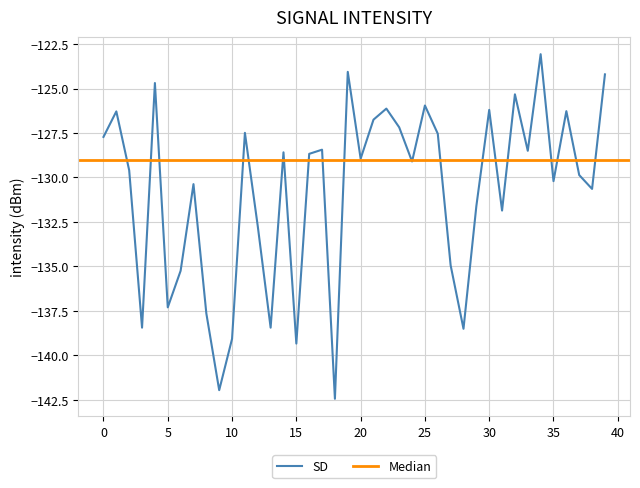

How many data points does each series have?

40